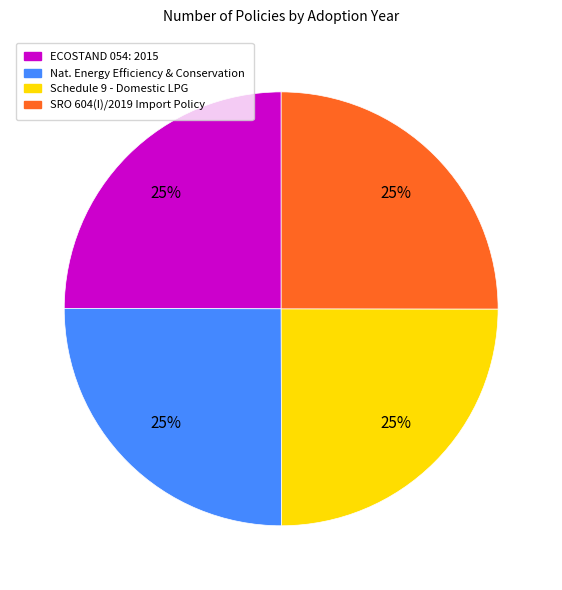

Is there any slice that represents more than half of the pie?

No